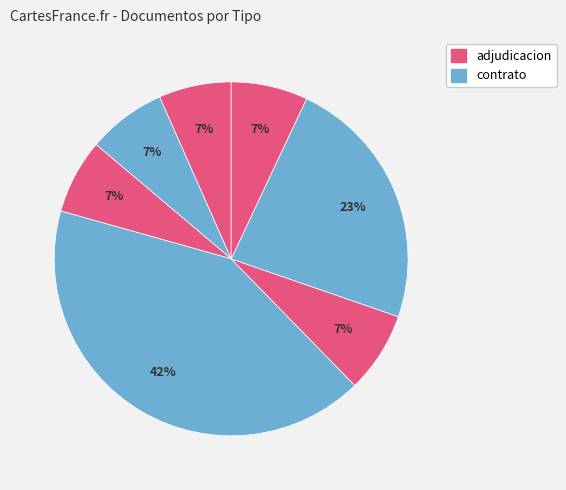

How many segments does this pie chart have?

7